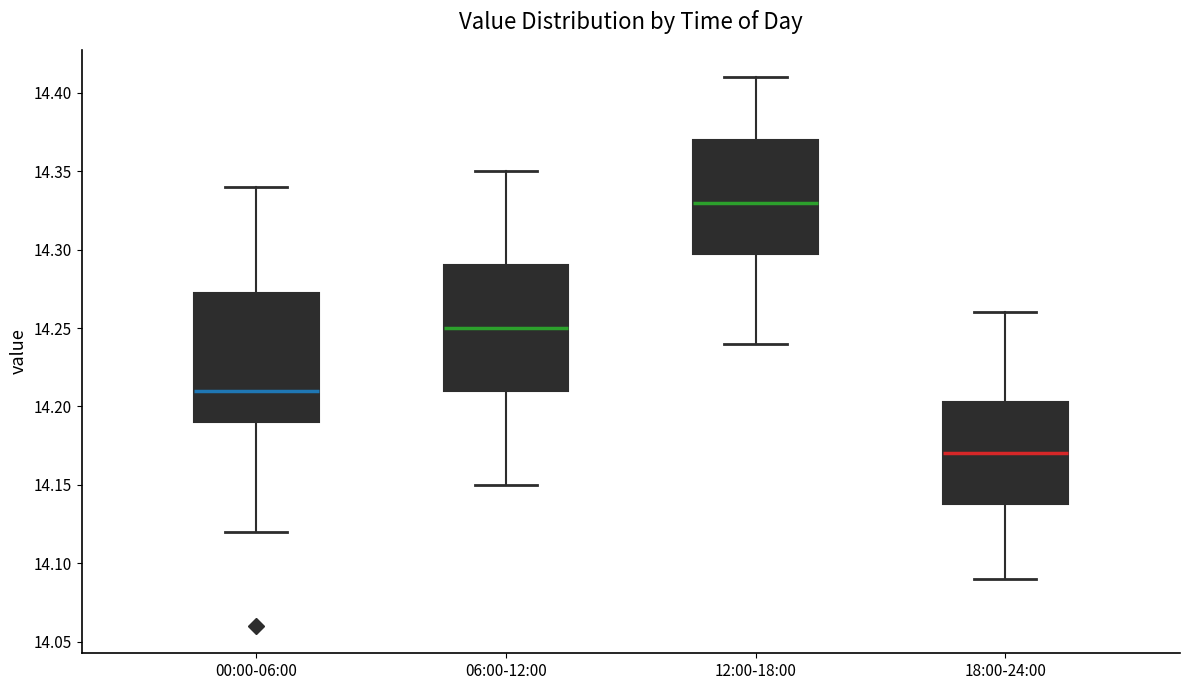

Where does the upper whisker of the box for 18:00-24:00 end on the y-axis? The values are not printed on the chart, so give them approximately, as read against the axis.

14.260